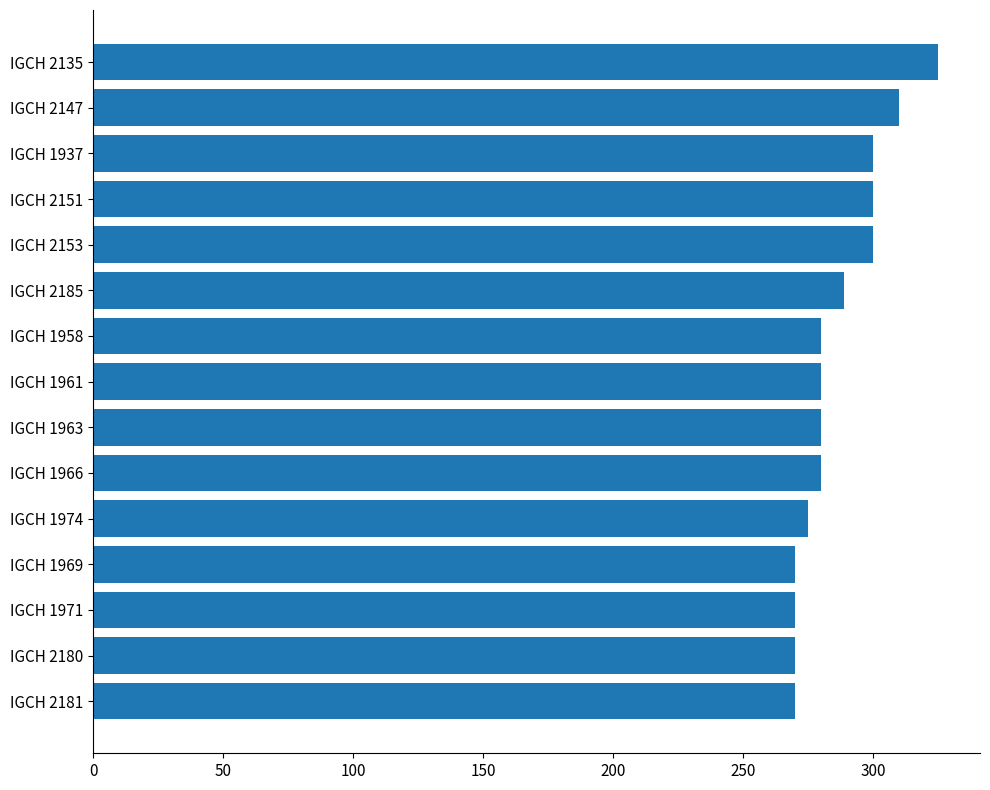

Are the bars grouped side by side (vs. stacked)?

No